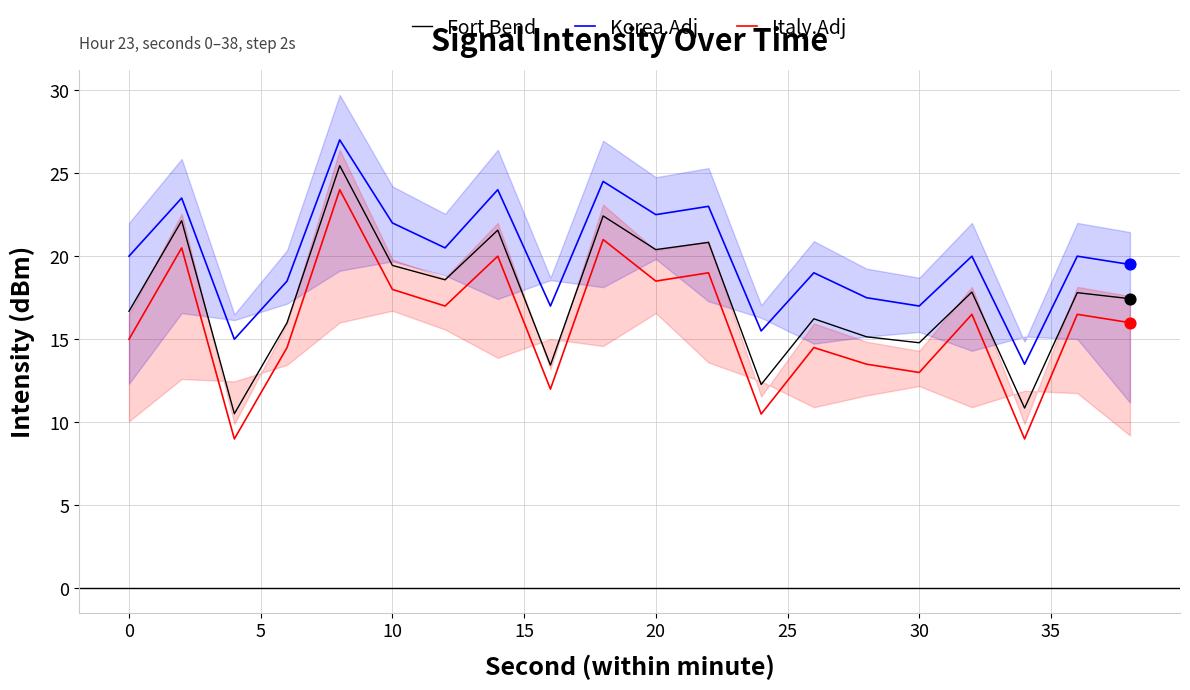

True or false: Korea.Adj and Italy.Adj cross at least once.

False